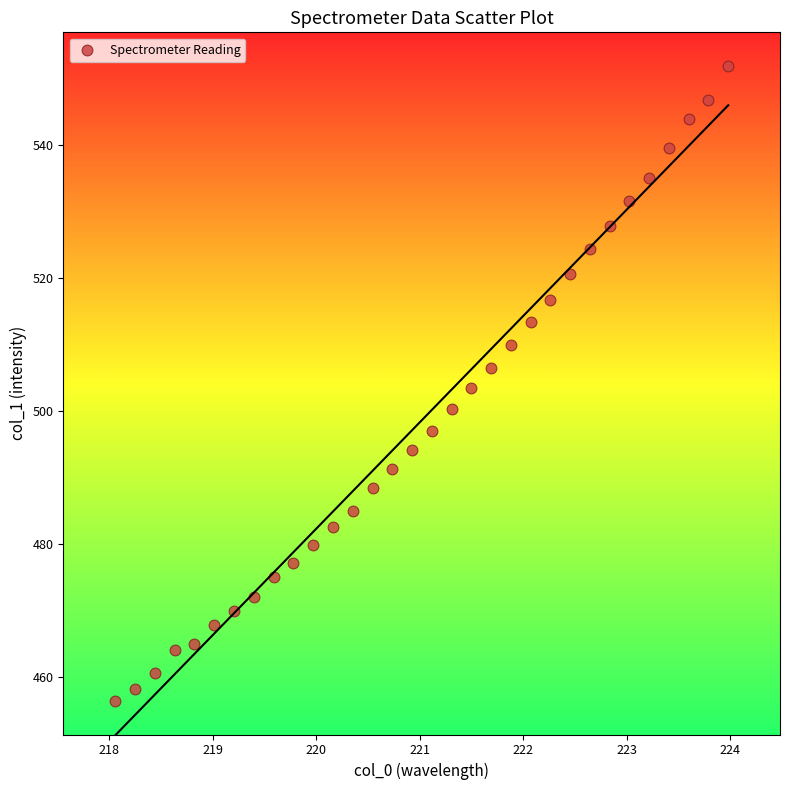

What is the range of Y values (max minus min)?

95.5